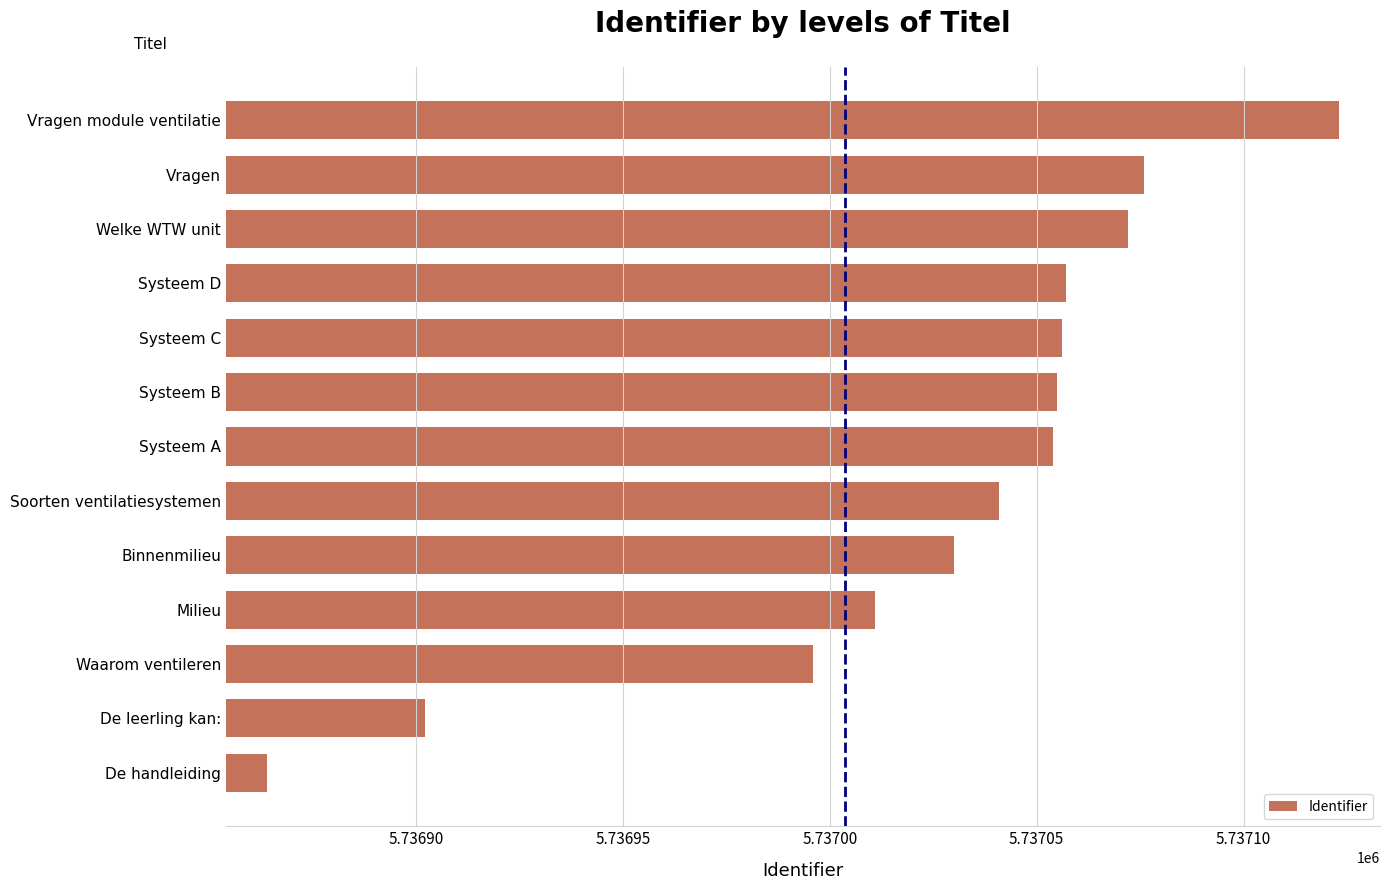

What is the maximum value shown in the chart?

5737123